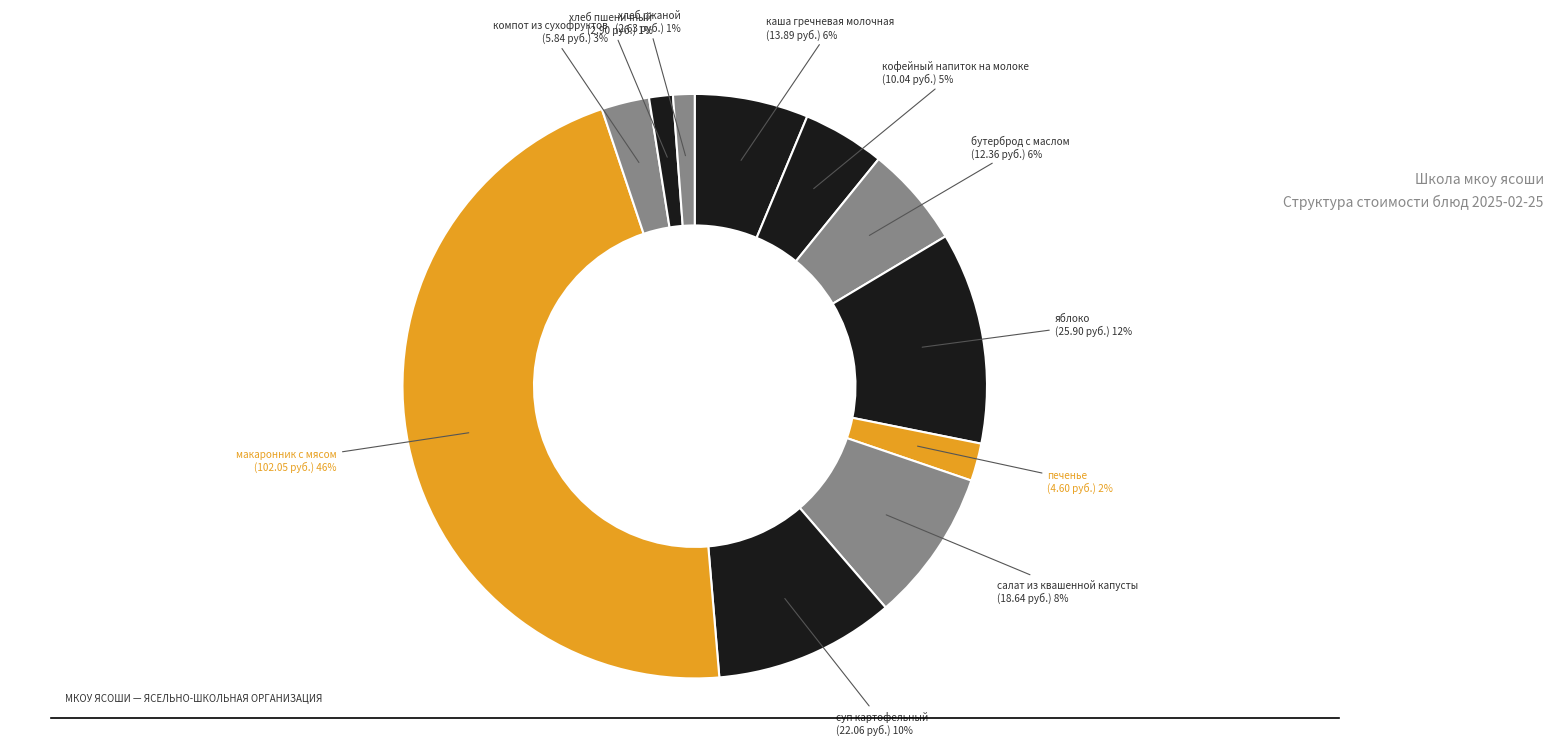

Is there a majority slice in this chart?

No